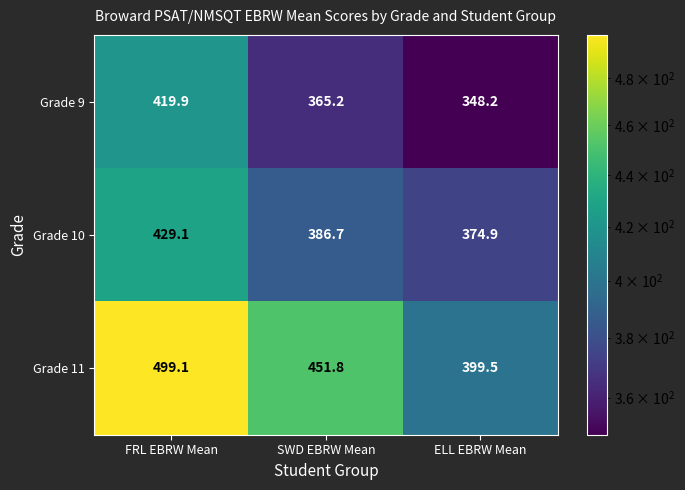

How many categories are shown in the chart?

3